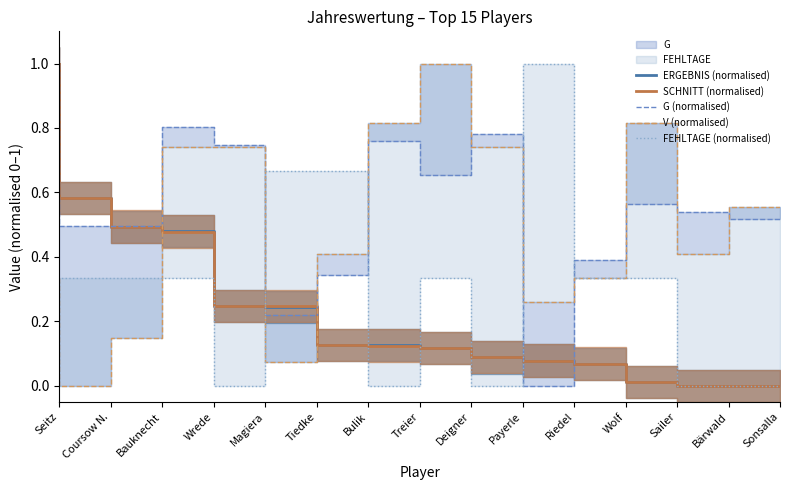

What position from the left is Riedel?

11